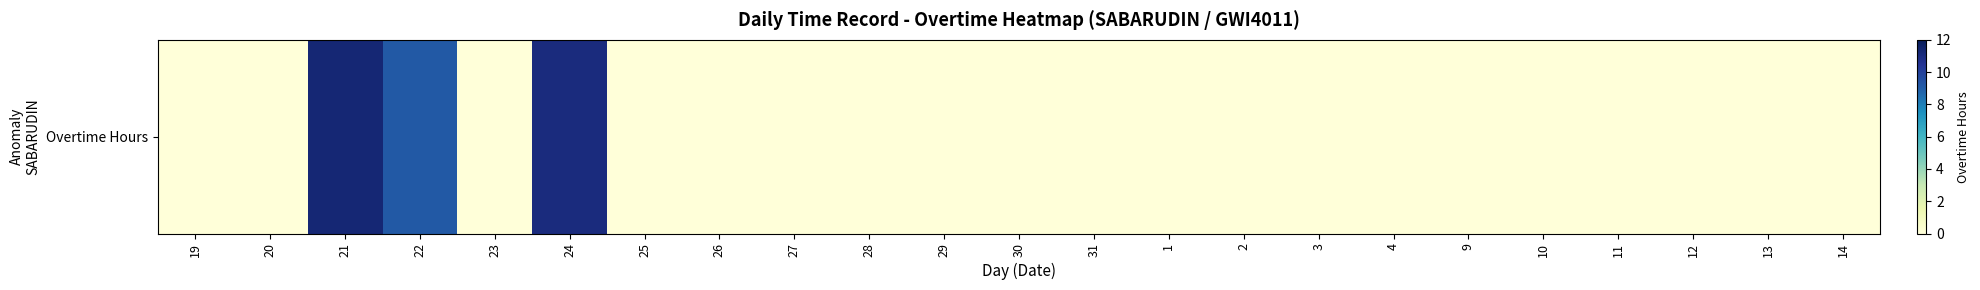

List the labels in order of value, smallest first.

19, 20, 23, 25, 26, 27, 28, 29, 30, 31, 1, 2, 3, 4, 9, 10, 11, 12, 13, 14, 22, 24, 21